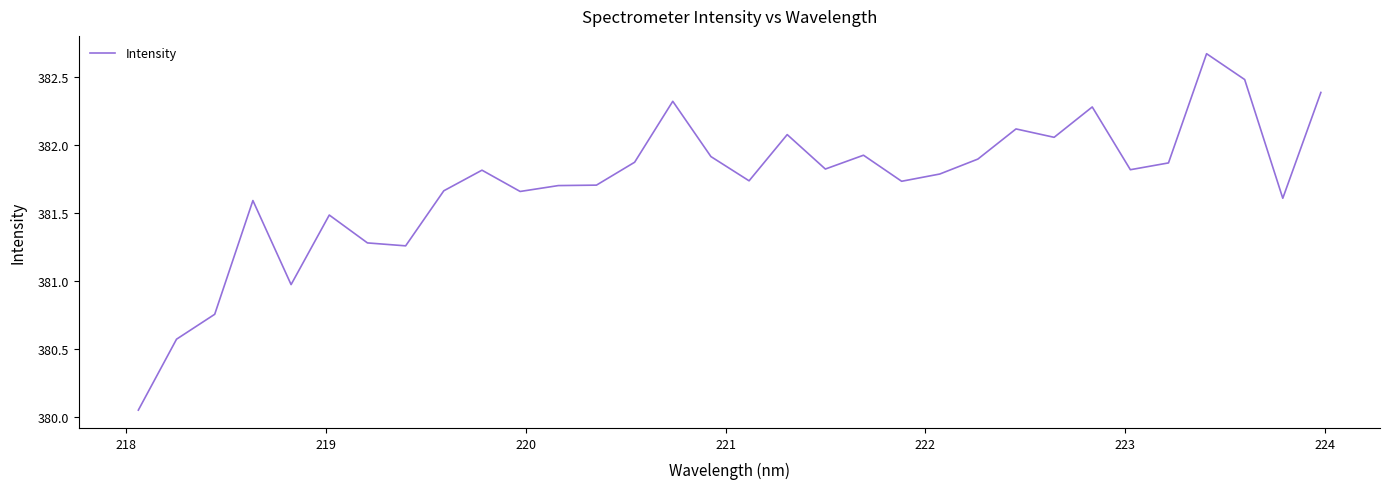

What is the difference between the maximum and minimum values?

2.6